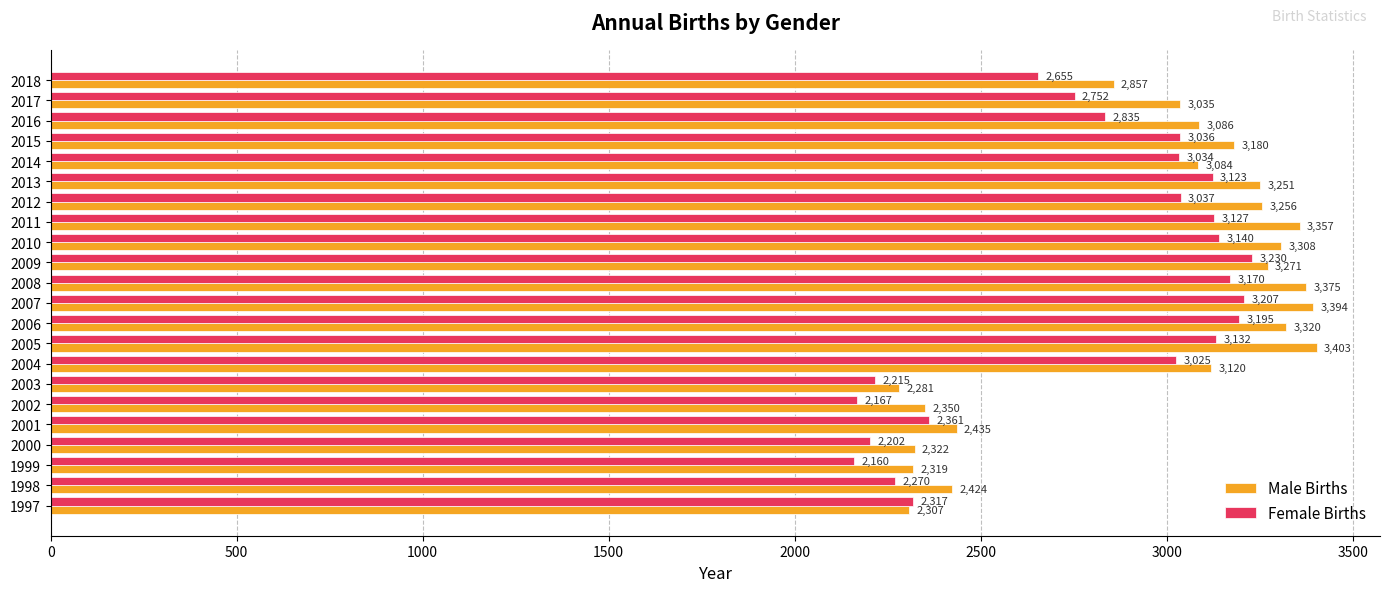

Rank the series by their average value, from highest to lowest.

Male Births, Female Births